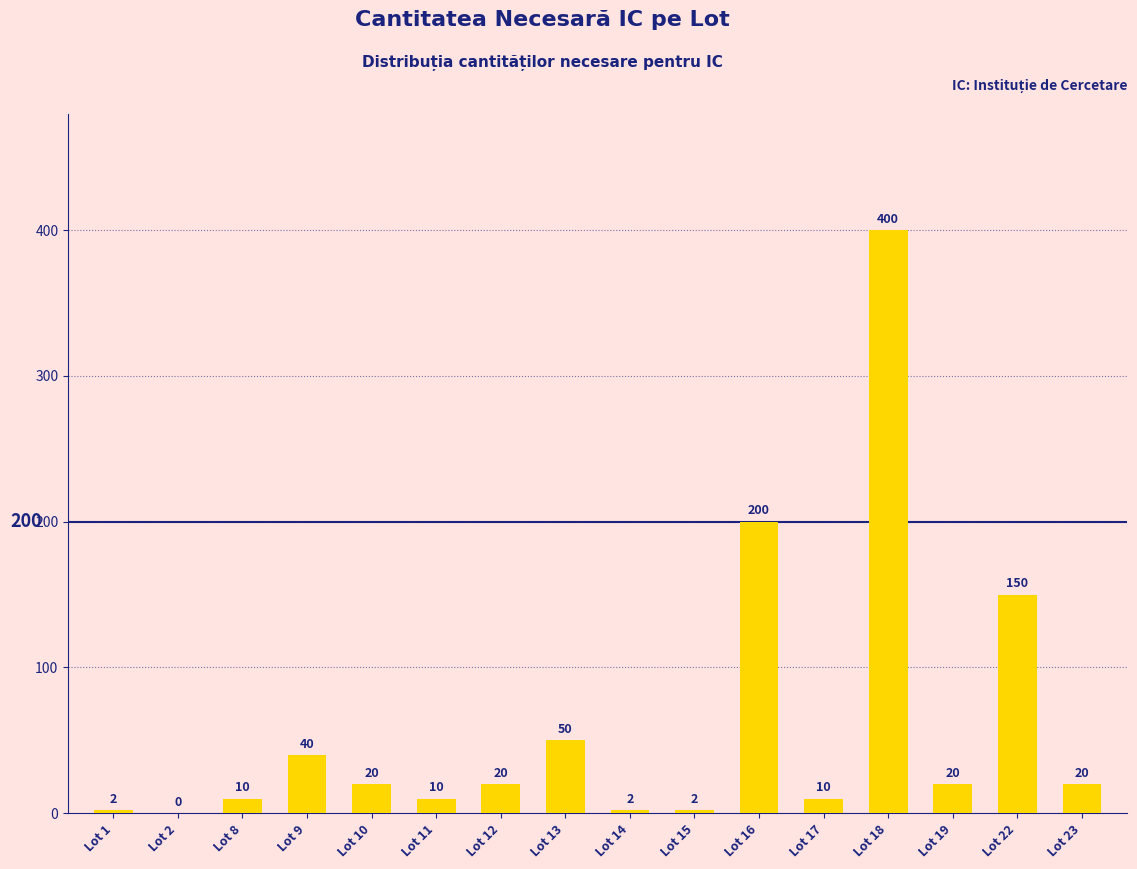

What is the change in value from Lot 10 to Lot 15?

-18